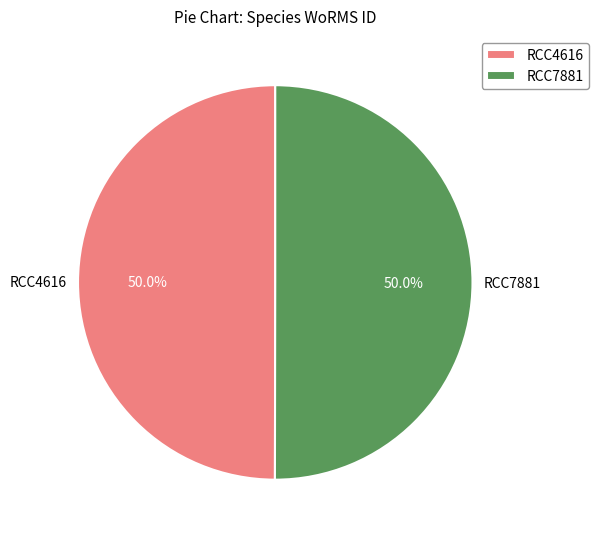

Approximately how many times larger is the value at RCC7881 compared to RCC4616?

1.0